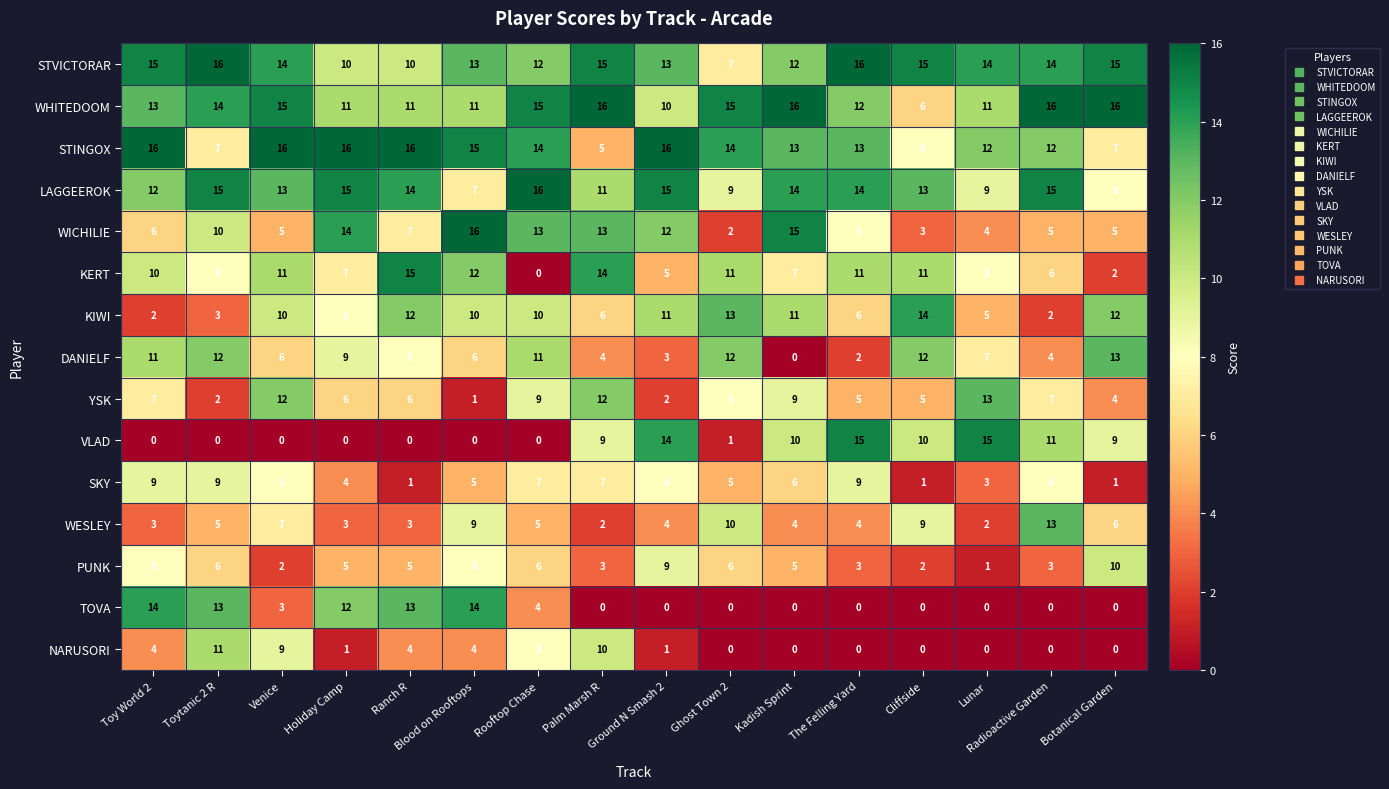

What value does the VLAD series have at Lunar, to the nearest 5?

15